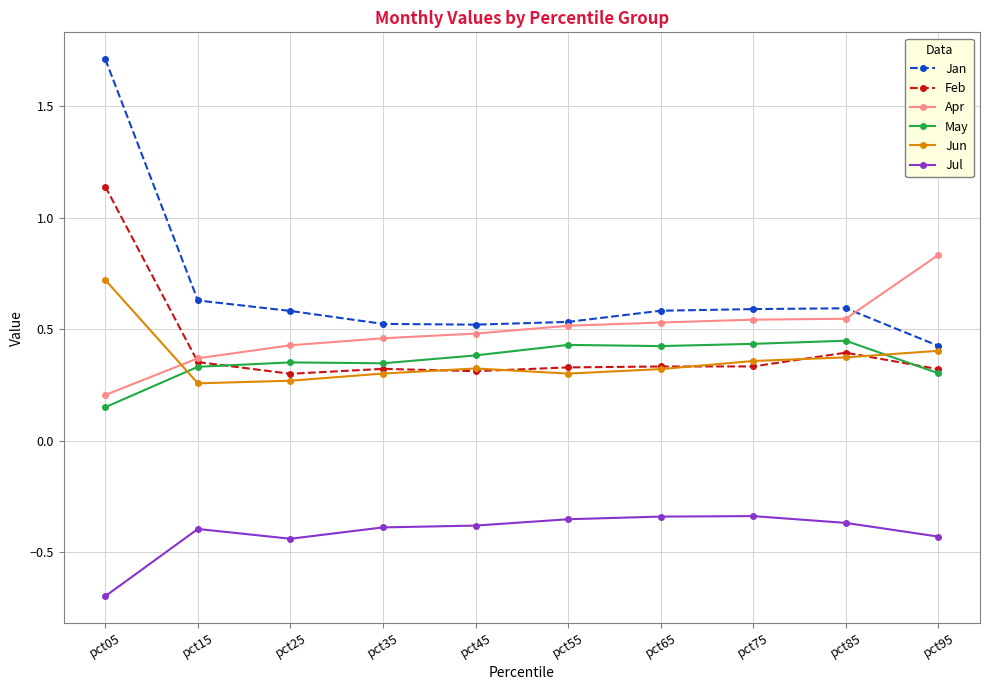

Which series has the largest total across all categories?

Jan